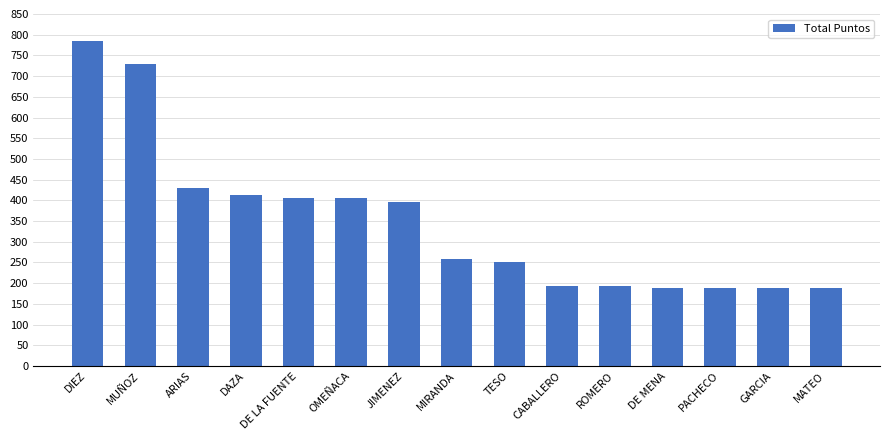

The value at DAZA is 412. True or false?

True